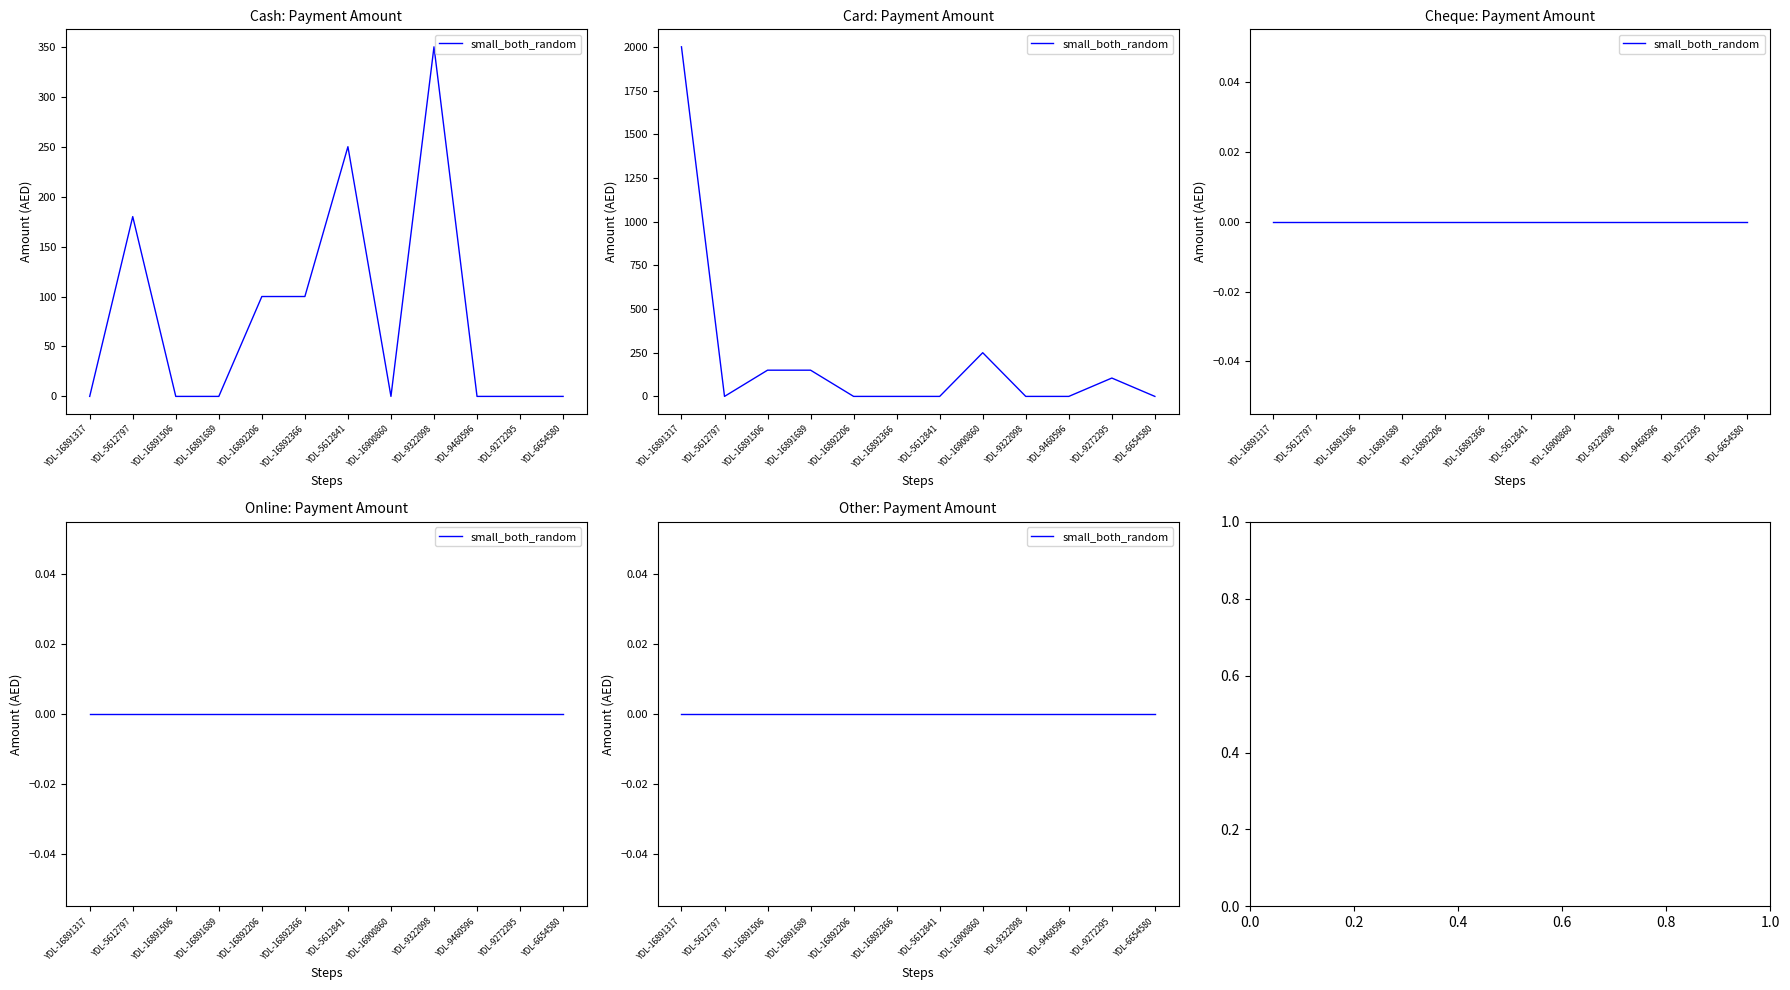

How many lines are shown in the chart?

5